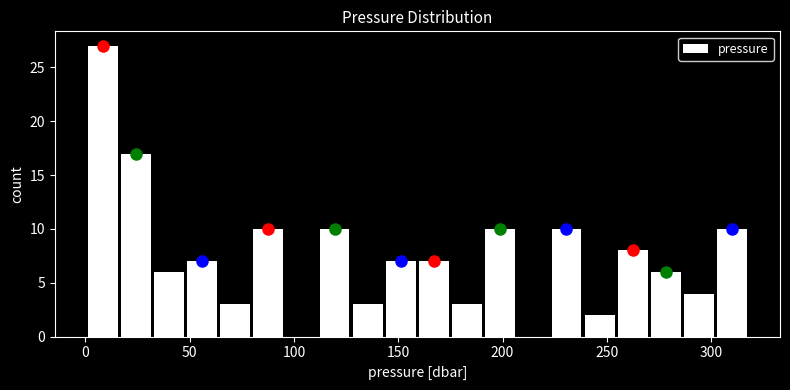

Around what value on the x-axis is the tallest bar? Give the approximate position of its centre, as read against the axis.

10